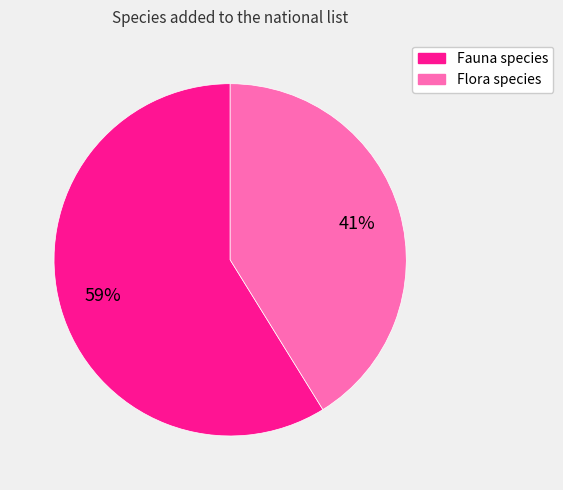

To the nearest percent, what is the difference between the Fauna species and Flora species slice percentages?

18%